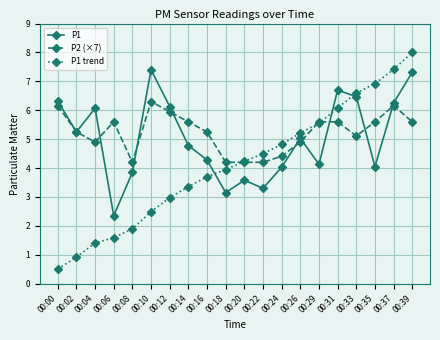

Which series has the widest spread of values?

P1 trend